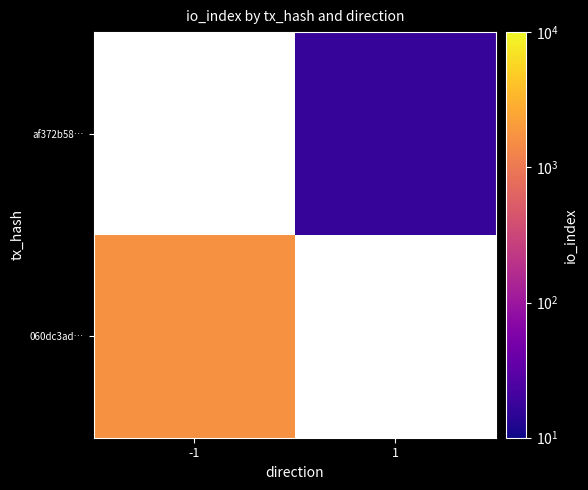

What is the smallest value displayed?

17.0